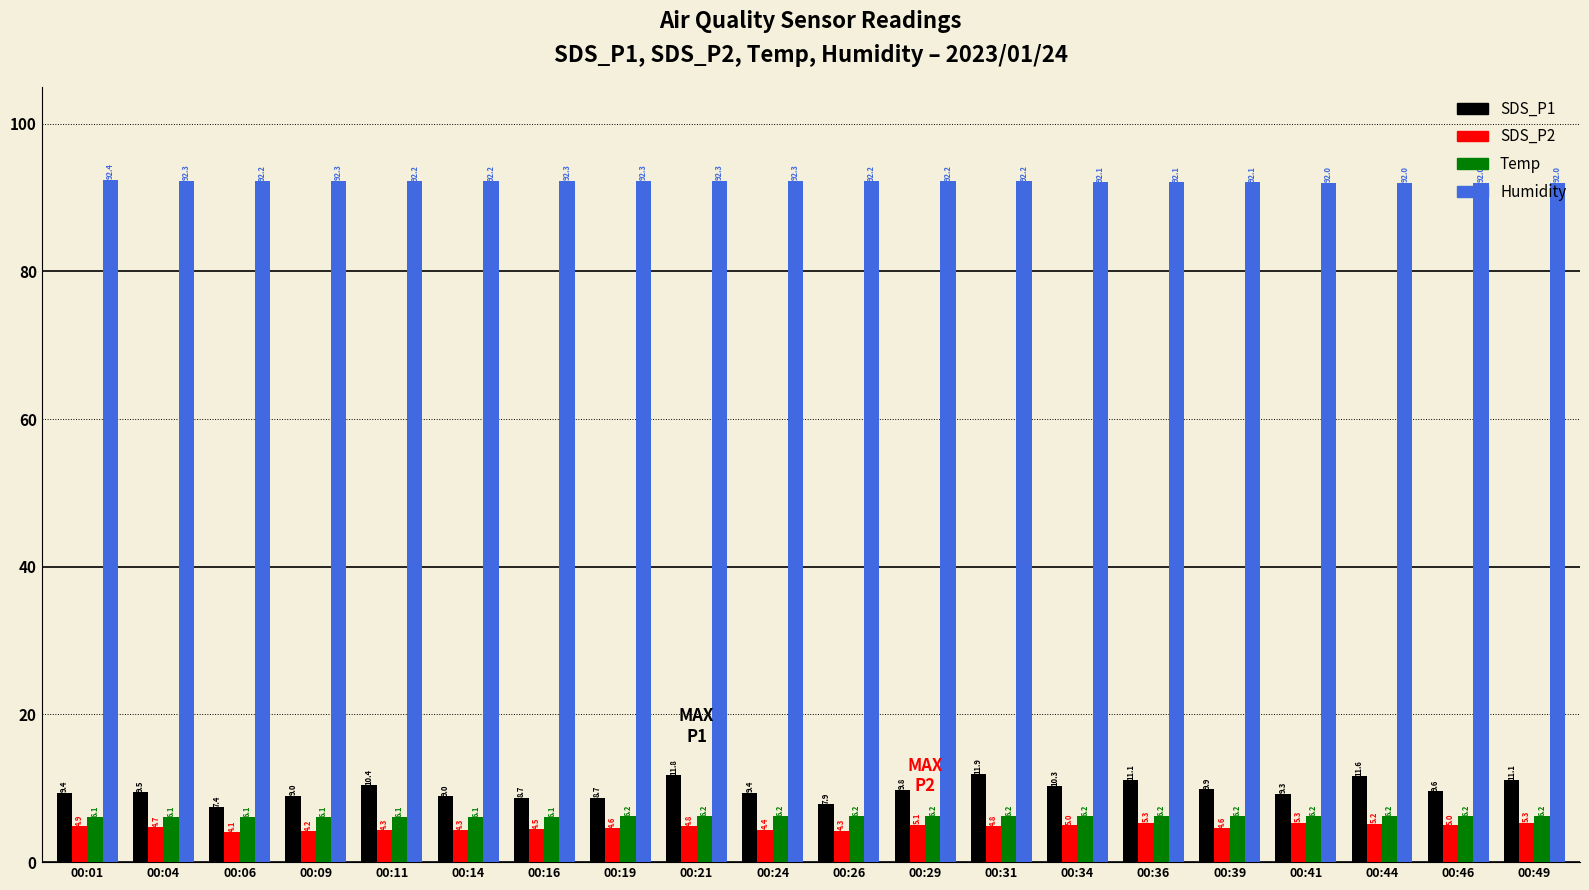

Reading left to right, transcribe all the data shown in this chart.

SDS_P1: 9.4	9.5	7.4	9.0	10.4	9.0	8.7	8.7	11.8	9.4	7.9	9.8	11.9	10.3	11.1	9.9	9.3	11.6	9.6	11.1
SDS_P2: 4.9	4.7	4.1	4.2	4.3	4.3	4.5	4.6	4.8	4.4	4.3	5.1	4.8	5.0	5.3	4.6	5.3	5.2	5.0	5.3
Temp: 6.1	6.1	6.1	6.1	6.1	6.1	6.1	6.2	6.2	6.2	6.2	6.2	6.2	6.2	6.2	6.2	6.2	6.2	6.2	6.2
Humidity: 92.4	92.3	92.2	92.3	92.2	92.2	92.3	92.3	92.3	92.3	92.2	92.2	92.2	92.1	92.1	92.1	92.0	92.0	92.0	92.0